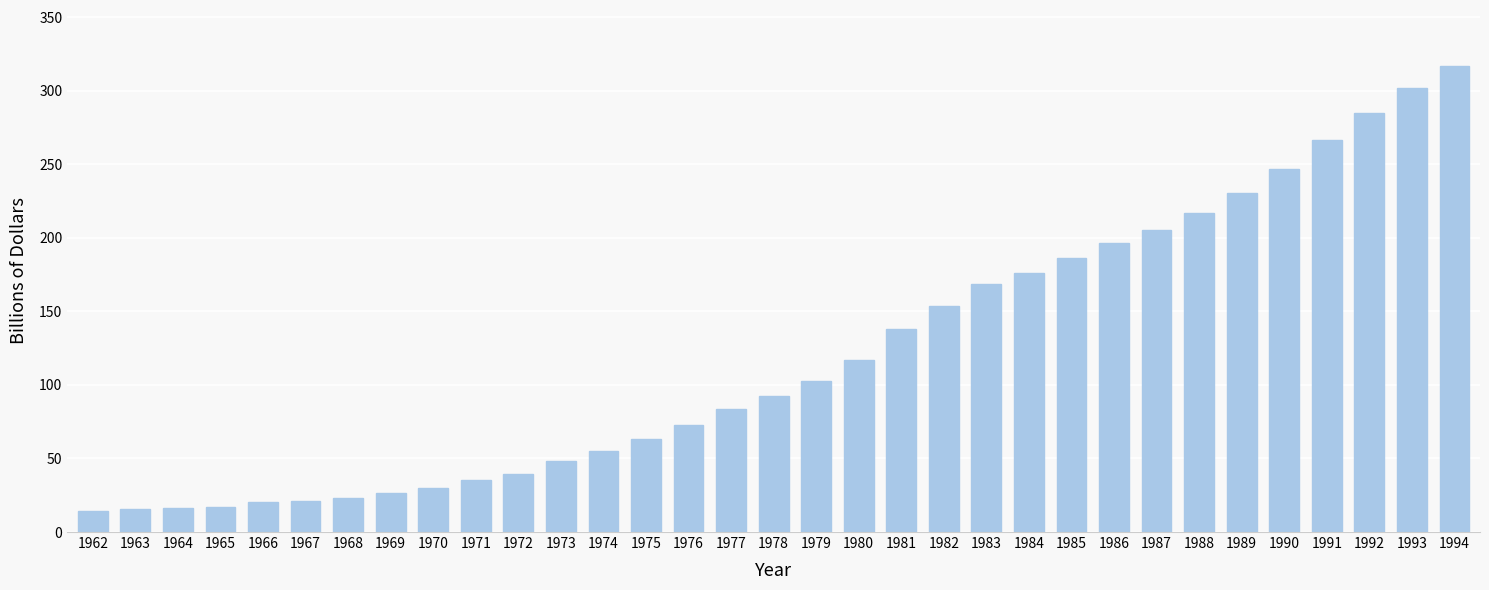

What is the difference between the maximum and minimum values?

302.9